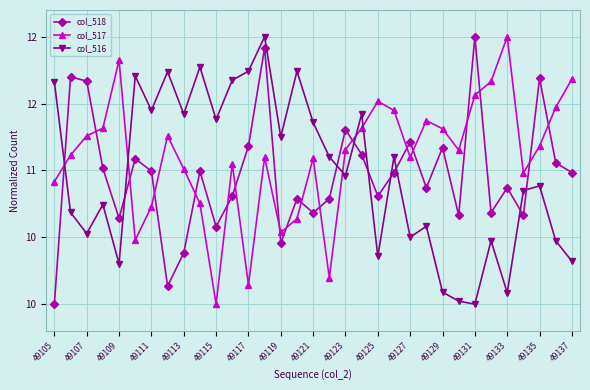

What is the value of the col_516 point at the 1st from the left?

11.7